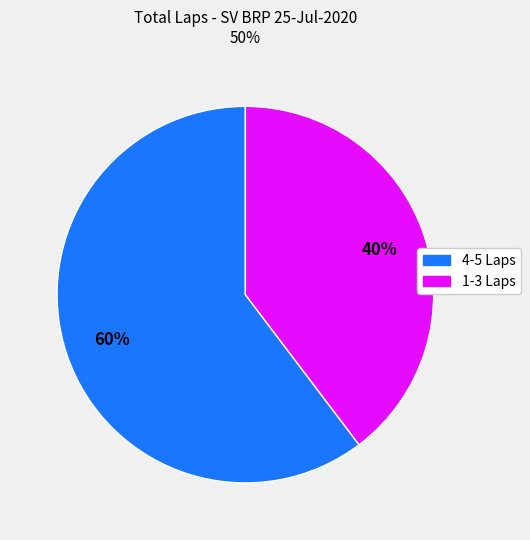

To the nearest percent, what is the average slice percentage?

50%